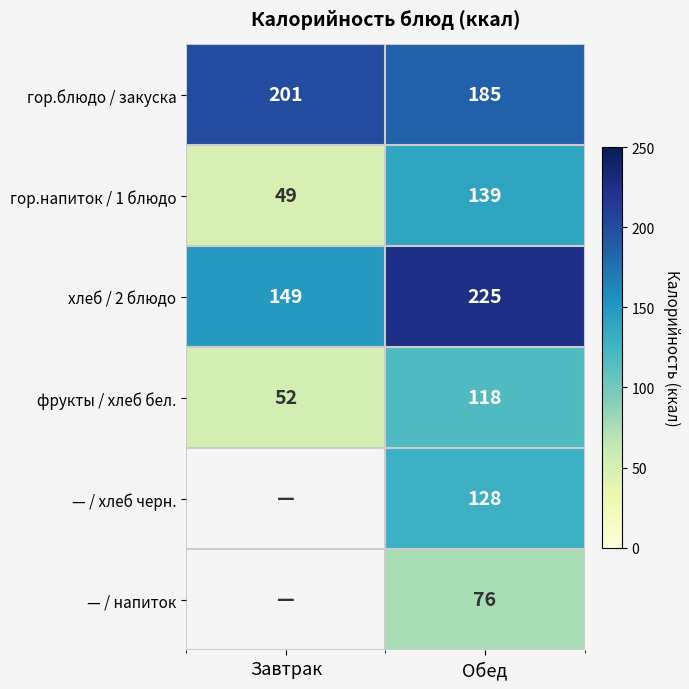

Where is хлеб / 2 блюдо nearest to the value 187?

Завтрак